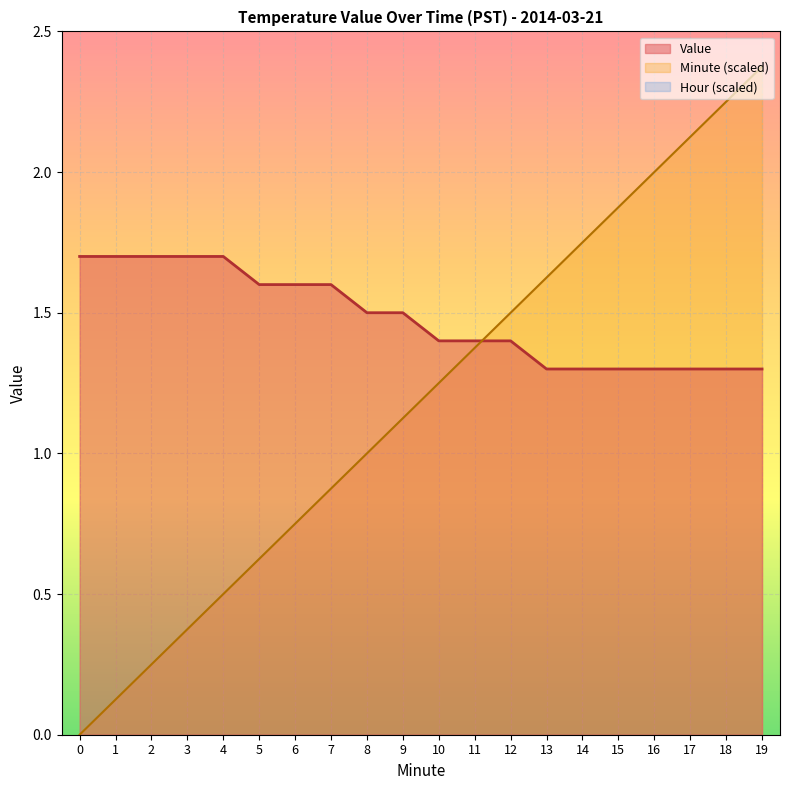

Which category has the highest value in the Minute series?

19